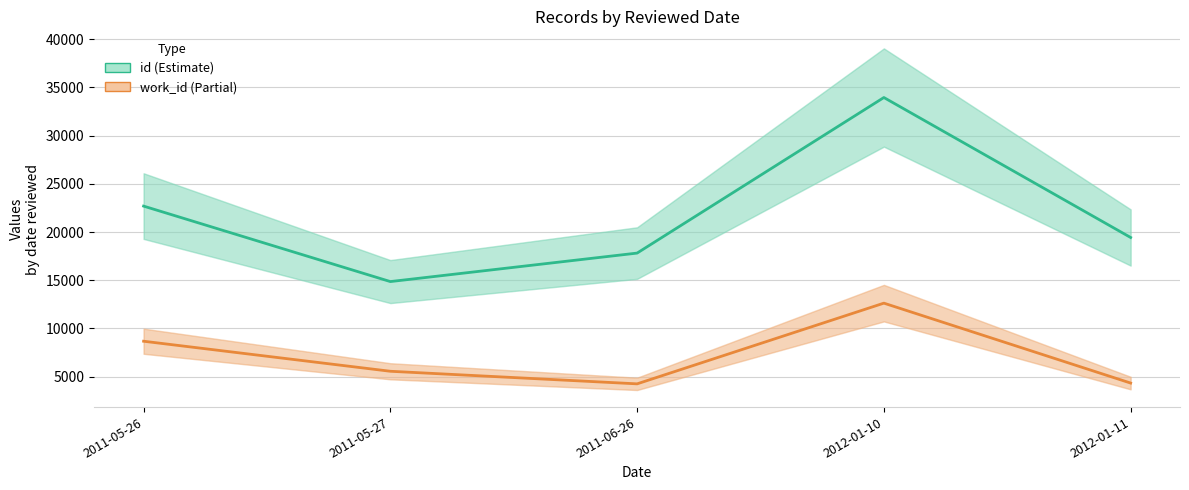

How many distinct data groups are displayed?

2